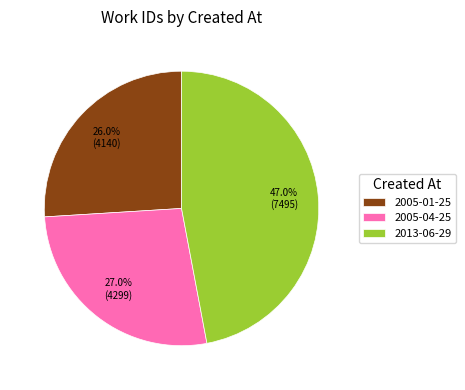

What percentage is the 2013-06-29 slice, to the nearest percent?

47%